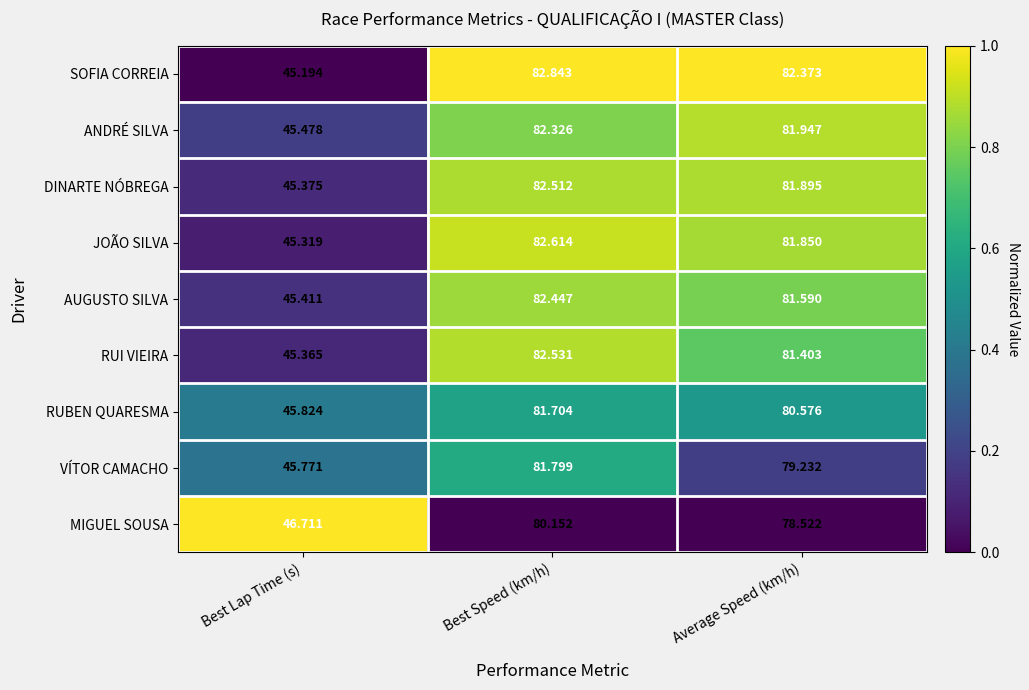

At which category does the chart reach its minimum across all series?

Best Lap Time (s)